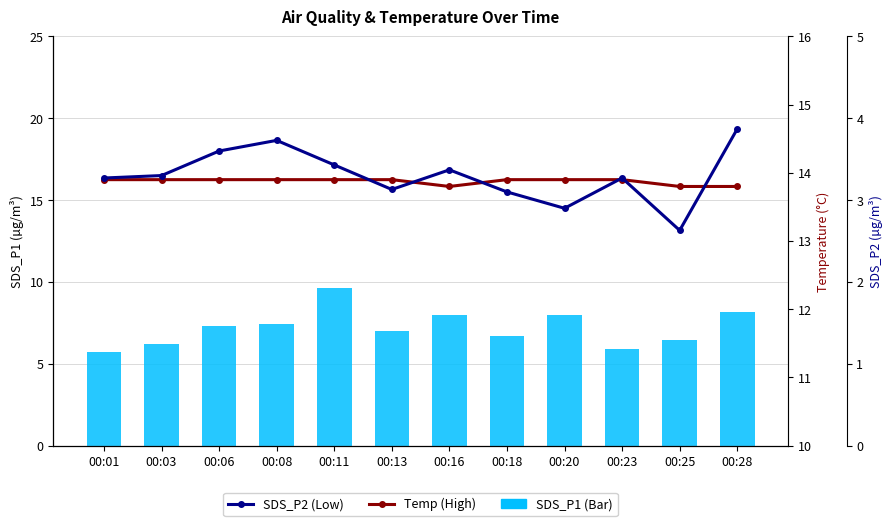

At which category is the sum across all series the highest?

00:11